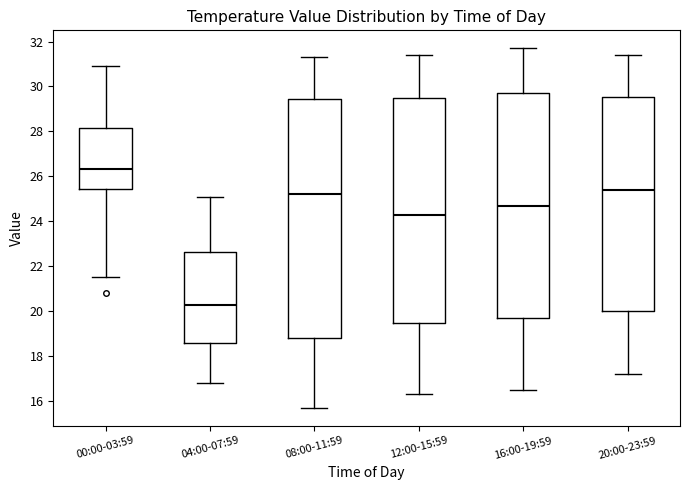

Reading left to right, transcribe this box plot: for each box, give where its median line is, the range the box spans, and where its two whiskers end, as read against the y-axis. The values are not printed on the chart, so give them approximately, as read against the axis.

00:00-03:59: median 26.4, box 25.4 to 28.2, whiskers 21.6 to 31.0
04:00-07:59: median 20.2, box 18.6 to 22.6, whiskers 16.8 to 25.2
08:00-11:59: median 25.2, box 18.8 to 29.4, whiskers 15.8 to 31.4
12:00-15:59: median 24.4, box 19.4 to 29.6, whiskers 16.4 to 31.4
16:00-19:59: median 24.8, box 19.6 to 29.8, whiskers 16.6 to 31.8
20:00-23:59: median 25.4, box 20.0 to 29.6, whiskers 17.2 to 31.4